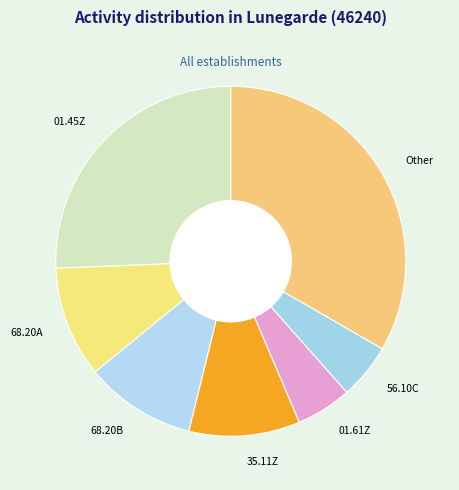

What is the largest slice in the pie chart?

Other